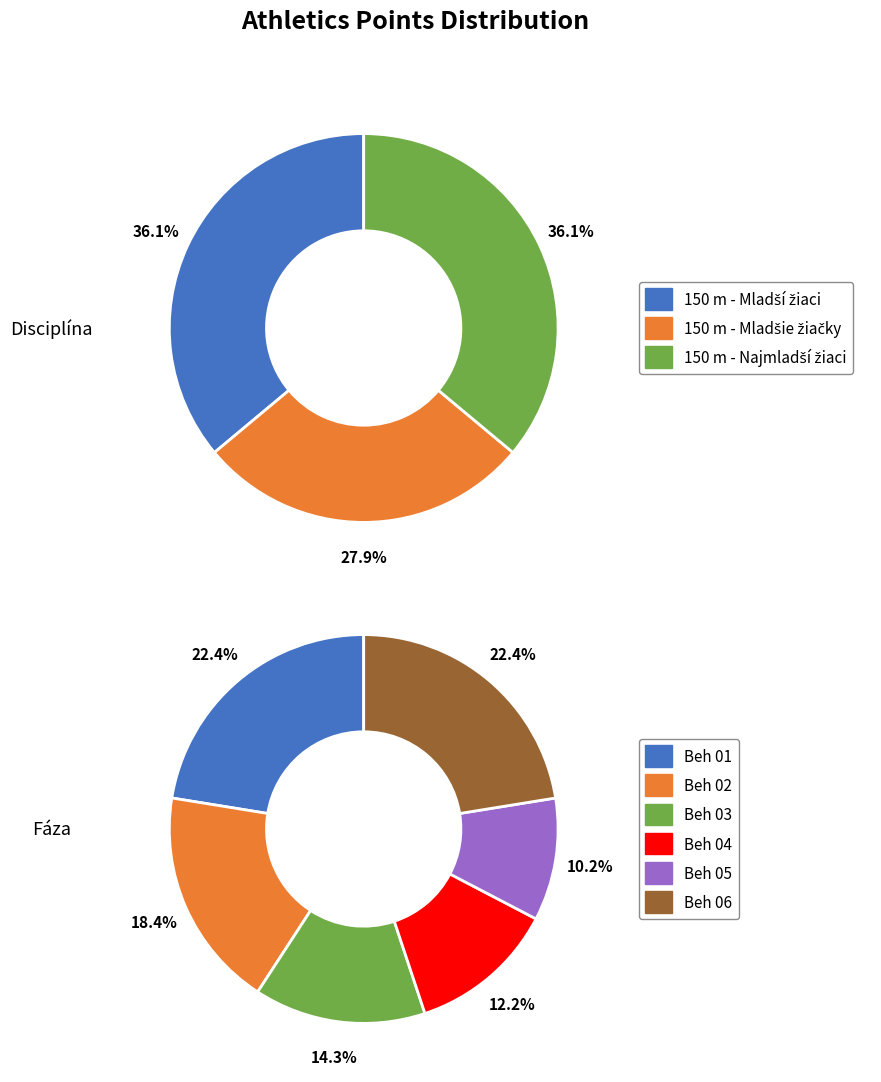

Which slice is the smallest?

150 m - Mladšie žiačky